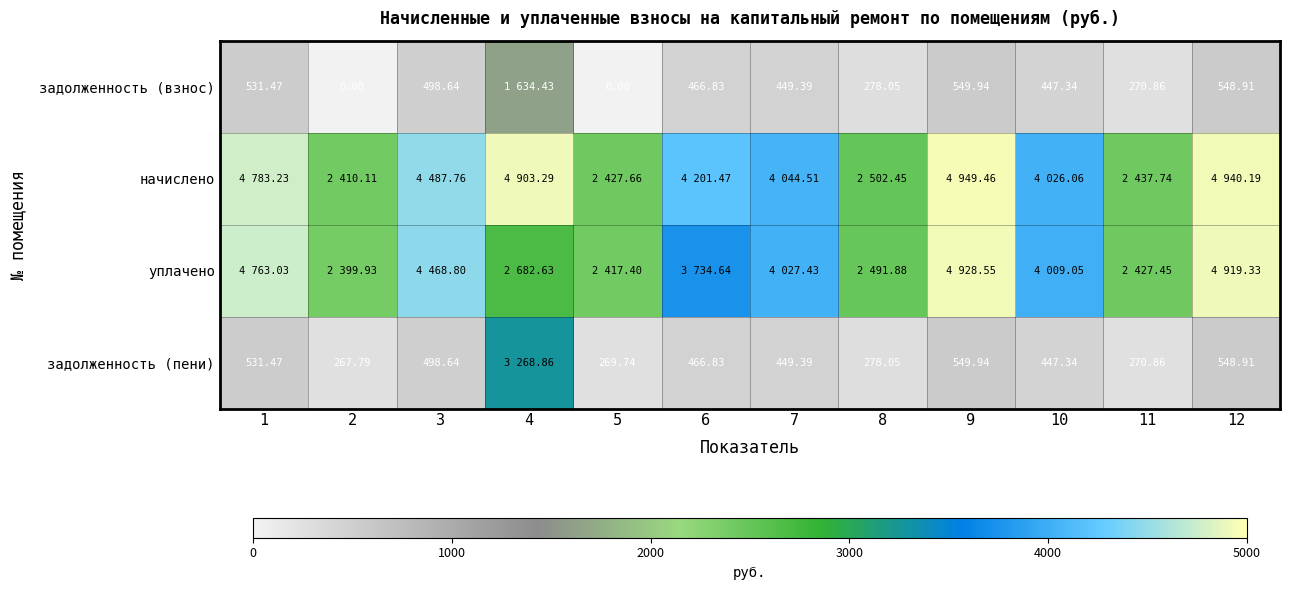

Which has a higher value, 6 or 3?

3